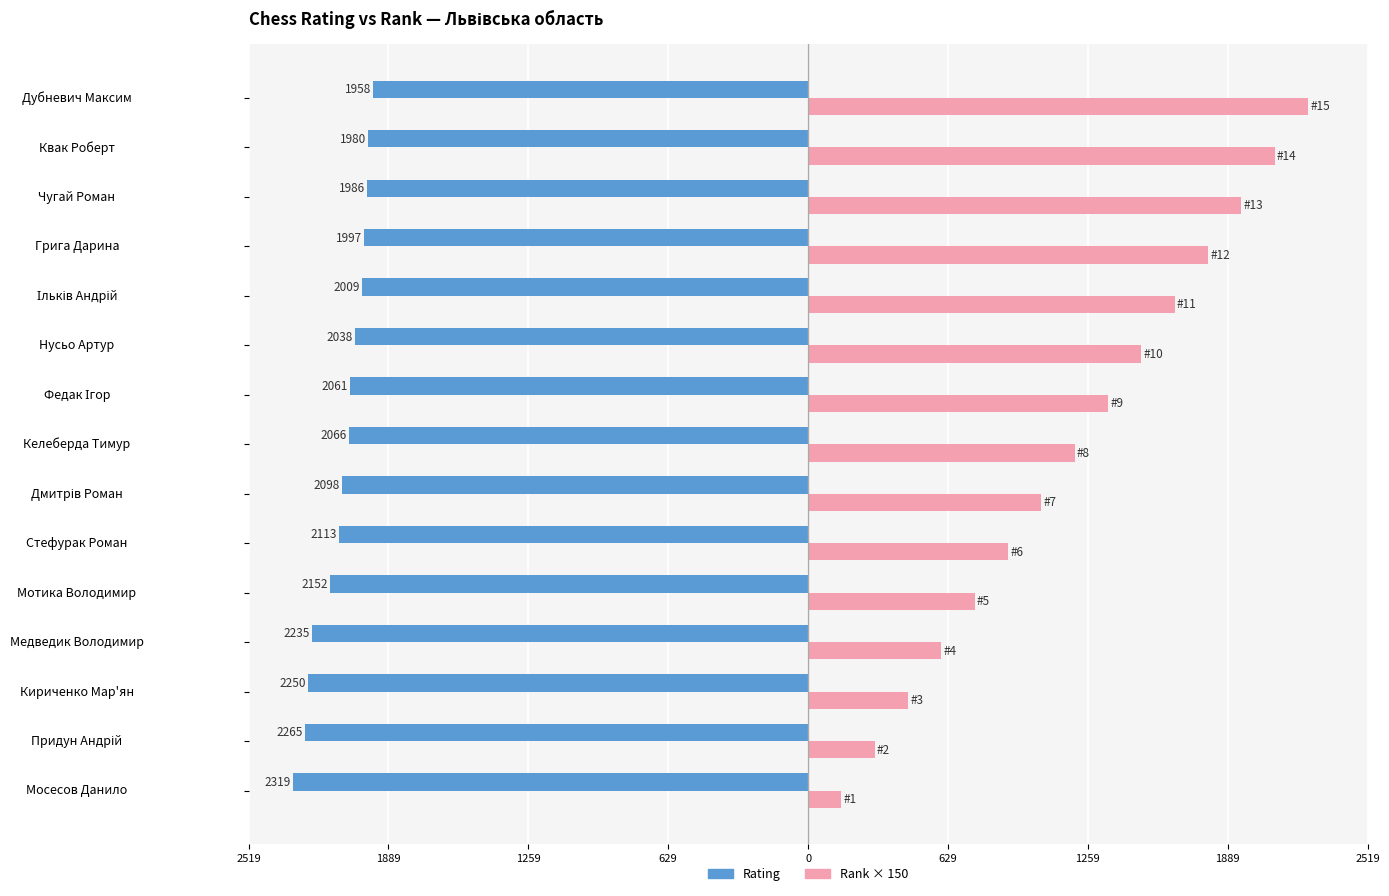

Between Медведик Володимир and Дубневич Максим, which series saw the biggest shift?

Rank × 150